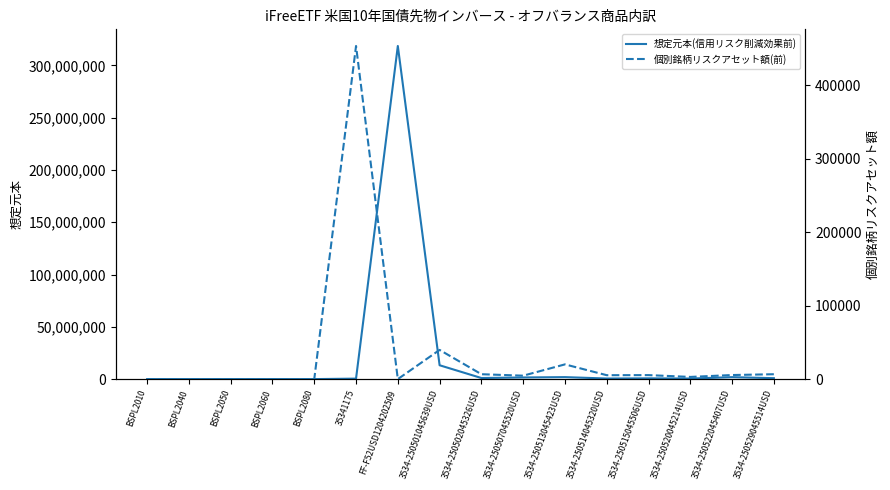

What is the approximate value of 想定元本(信用リスク削減効果前) at 3534-250507045520USD?

1553690.0